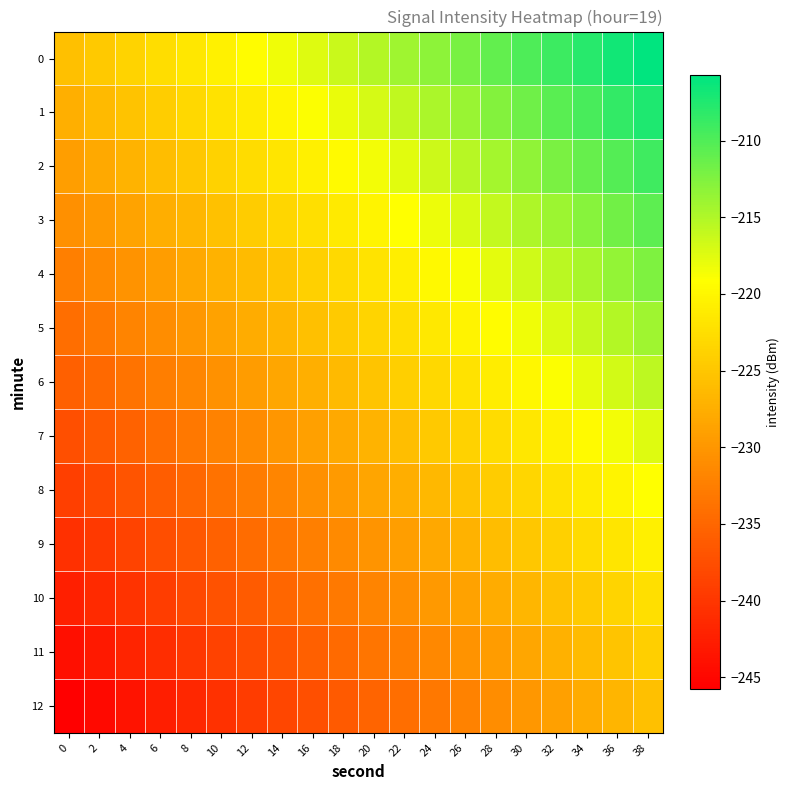

At which category is the sum across all series the highest?

38